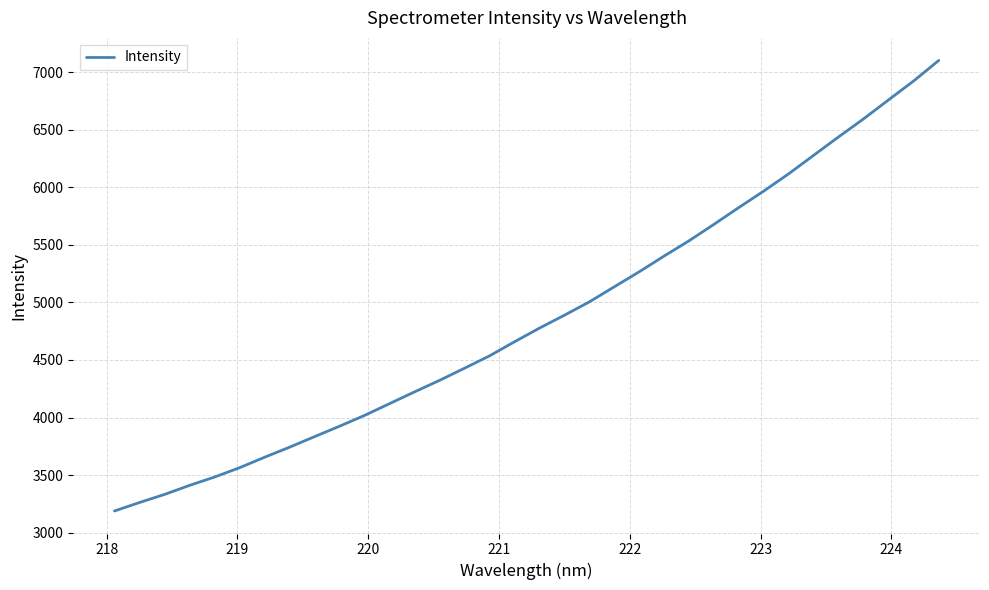

What is the difference between the maximum and minimum values?

3912.9